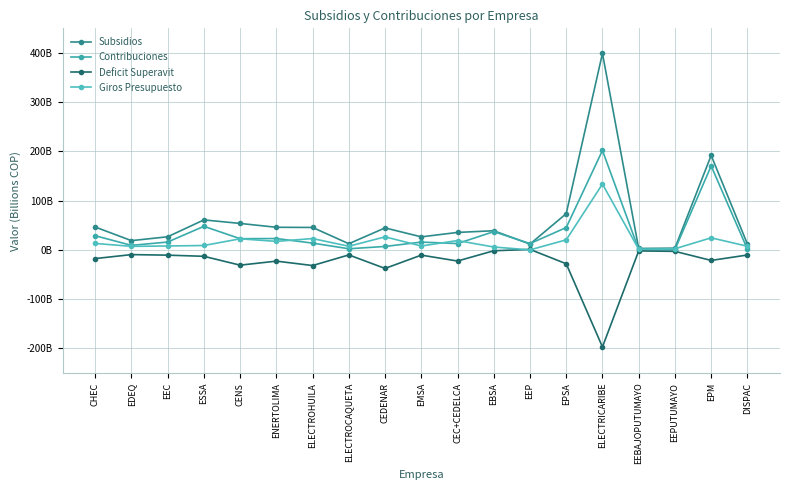

What is the total value across all series at ELECTROCAQUETA?

11946734728